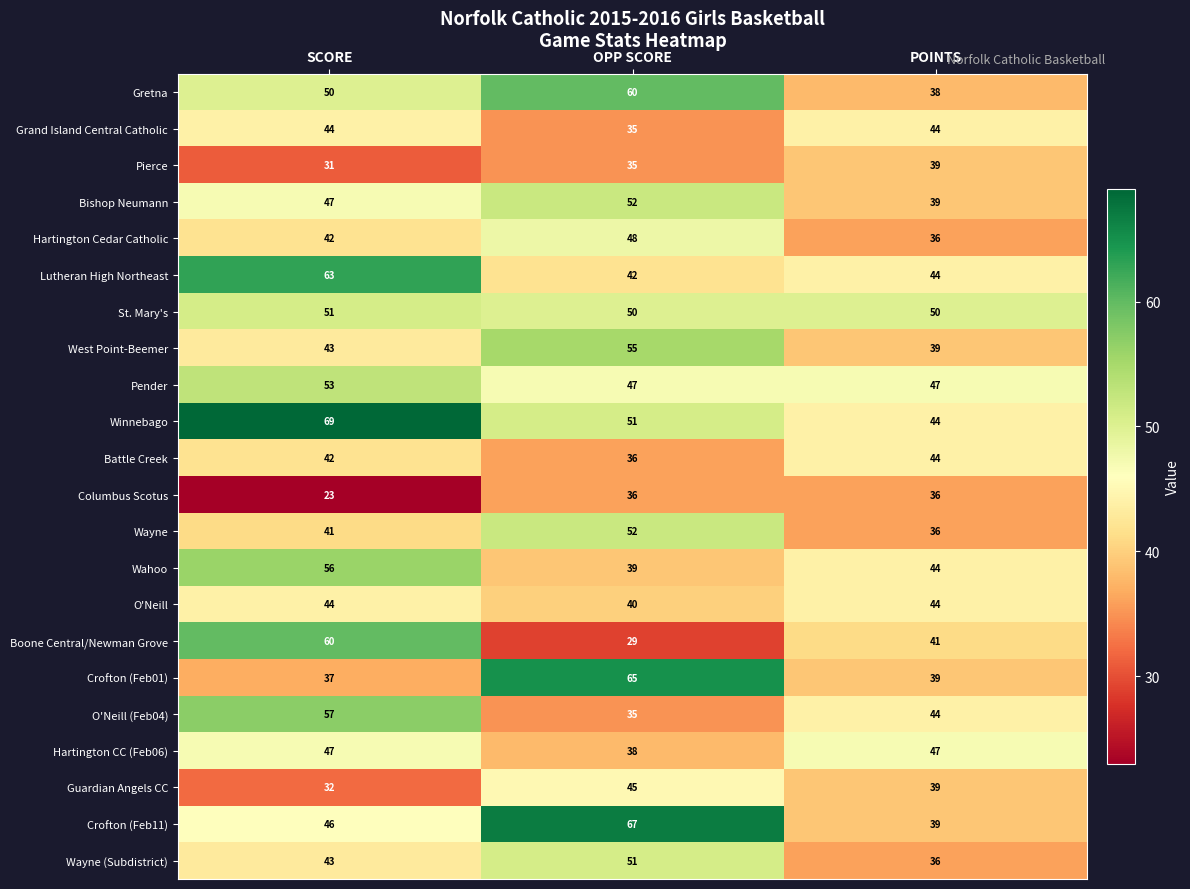

What is the sum of all Crofton (Feb01) values?

141